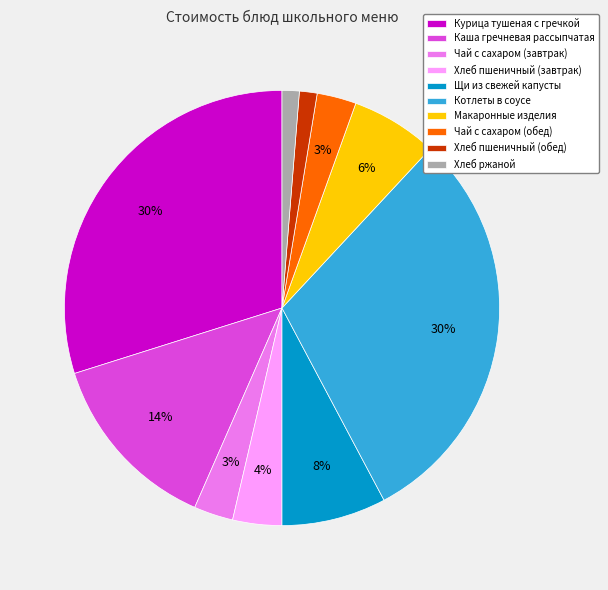

Is there a majority slice in this chart?

No